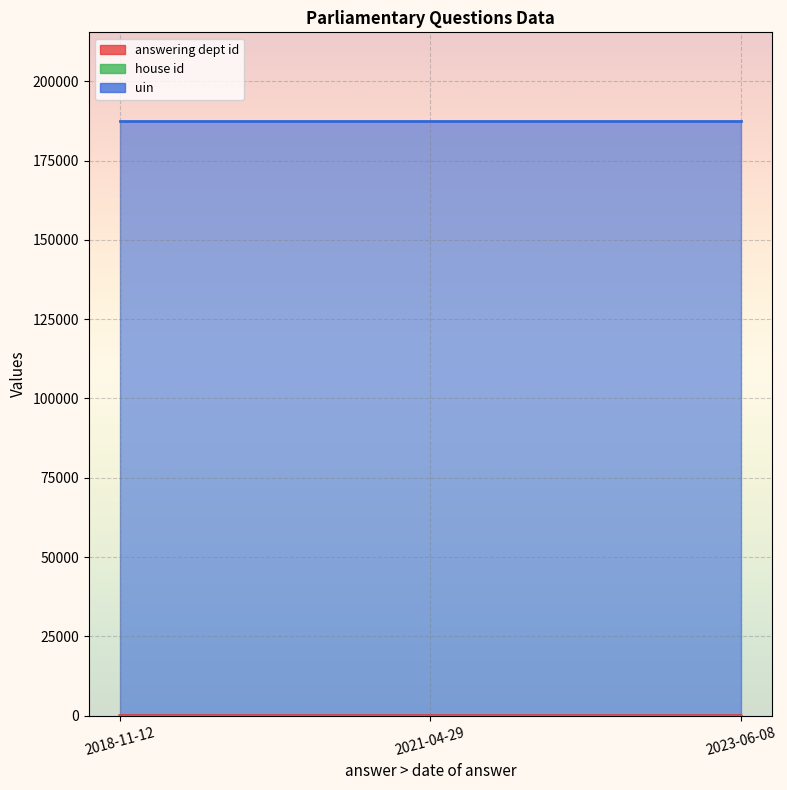

The answering dept id series shows 17 at 2021-04-29. True or false?

True